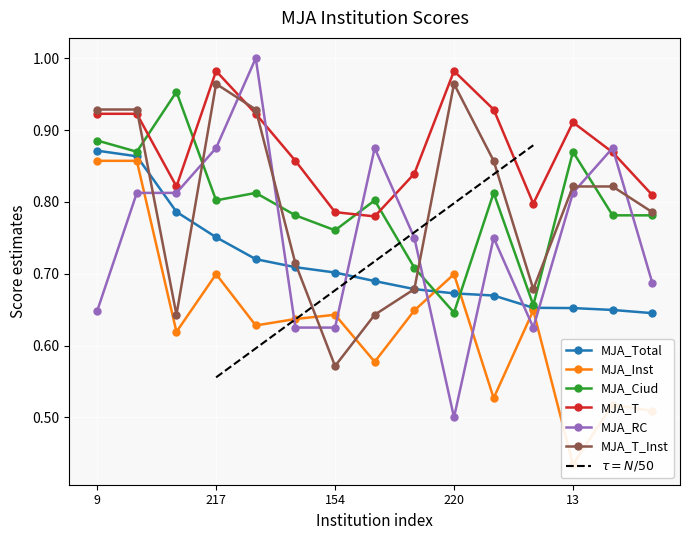

Where is MJA_T_Inst nearest to the value 0?

154